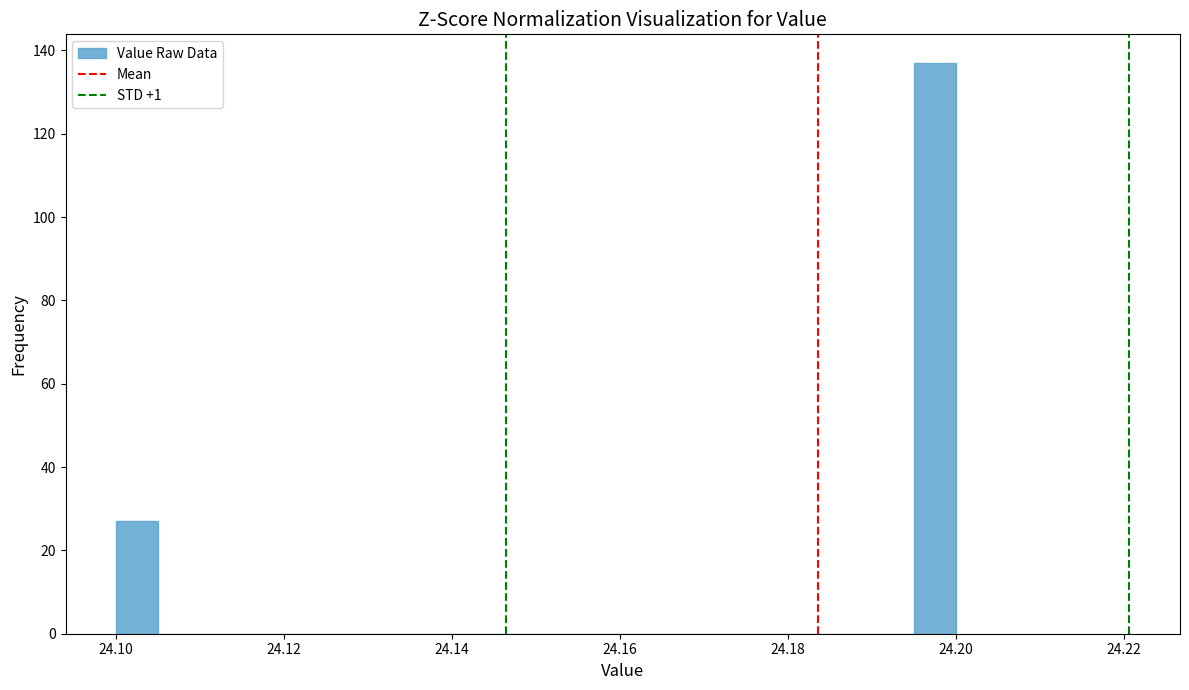

Read against the x-axis, roughly where is the centre of the tallest bar?

24.198